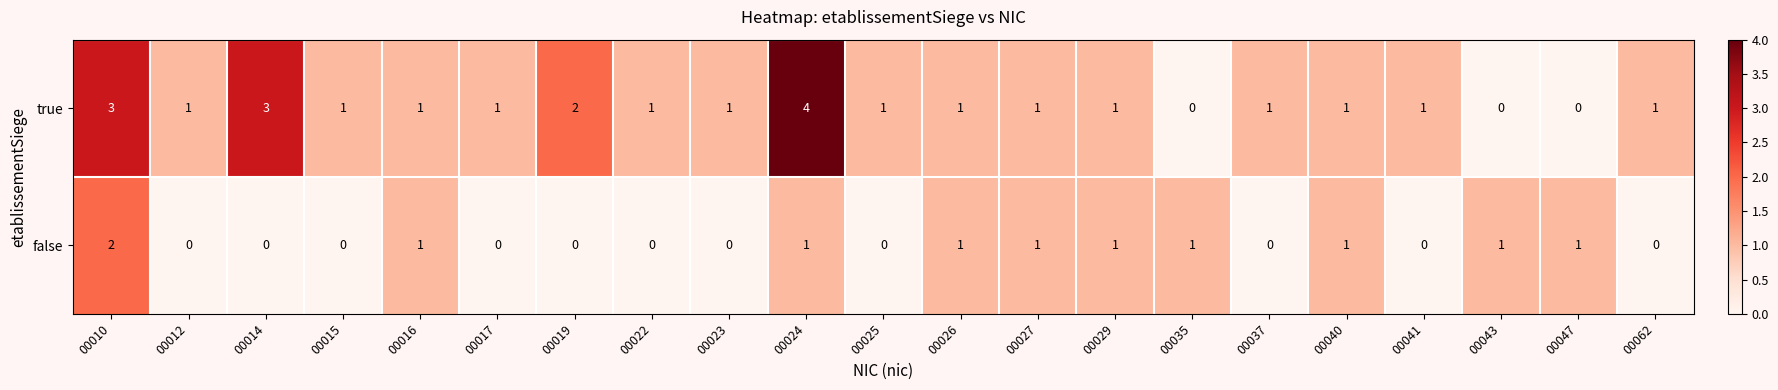

Is it true that true equals 1 at 00029?

True